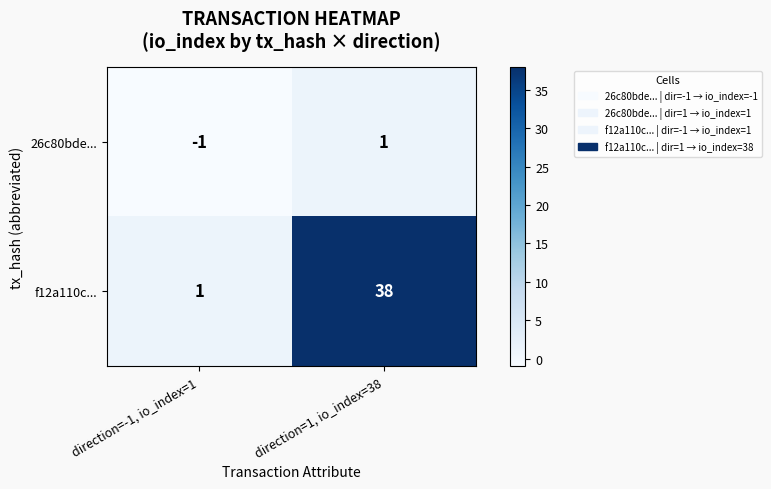

At which label is 26c80bde... closest to 0?

direction=-1, io_index=1